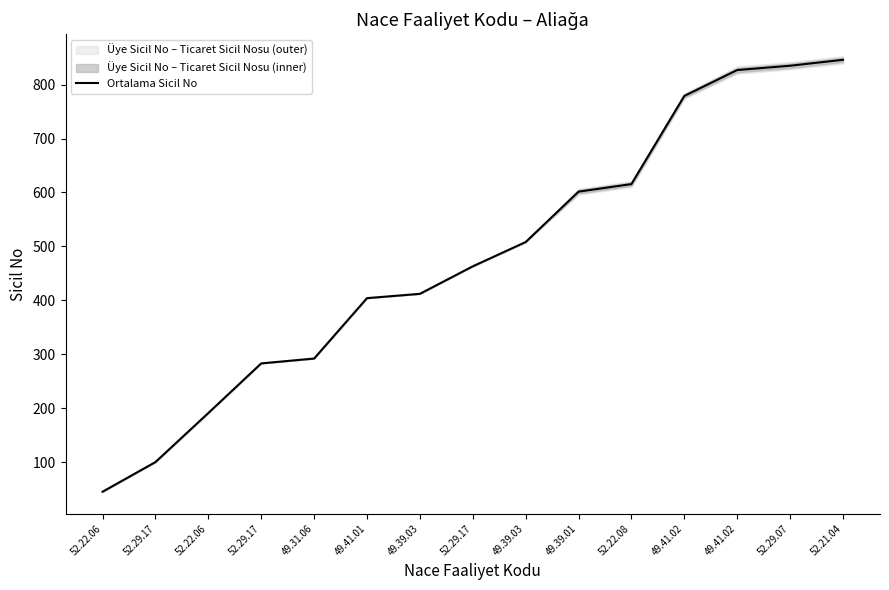

True or false: there are more than 0 points higher than both neighbors.

False